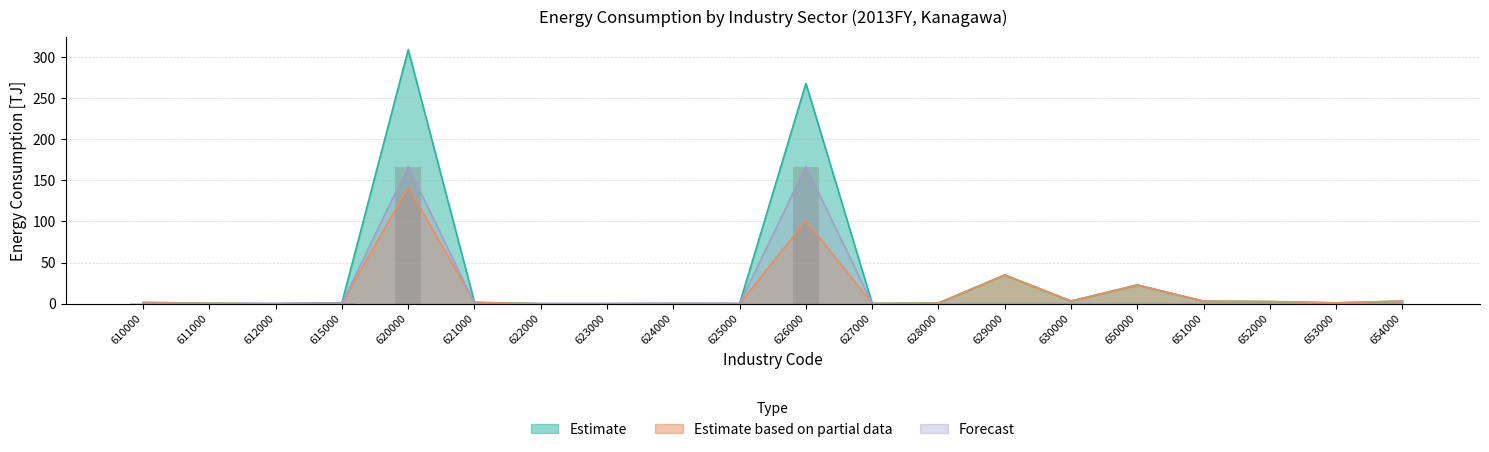

At 610000, list the series in order from largest to smallest.

Estimate, Estimate based on partial data, Forecast